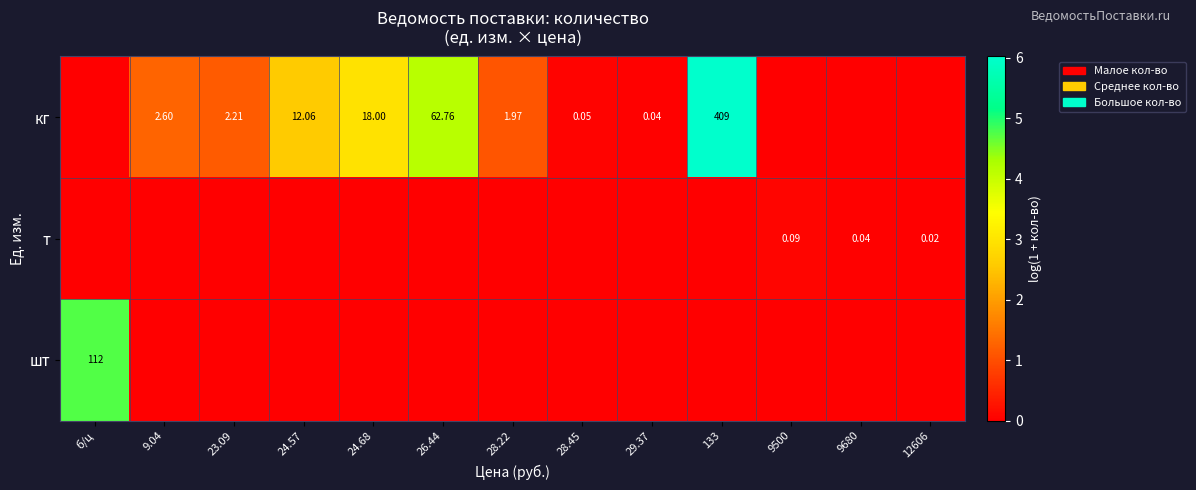

What is the greatest value displayed?

6.0